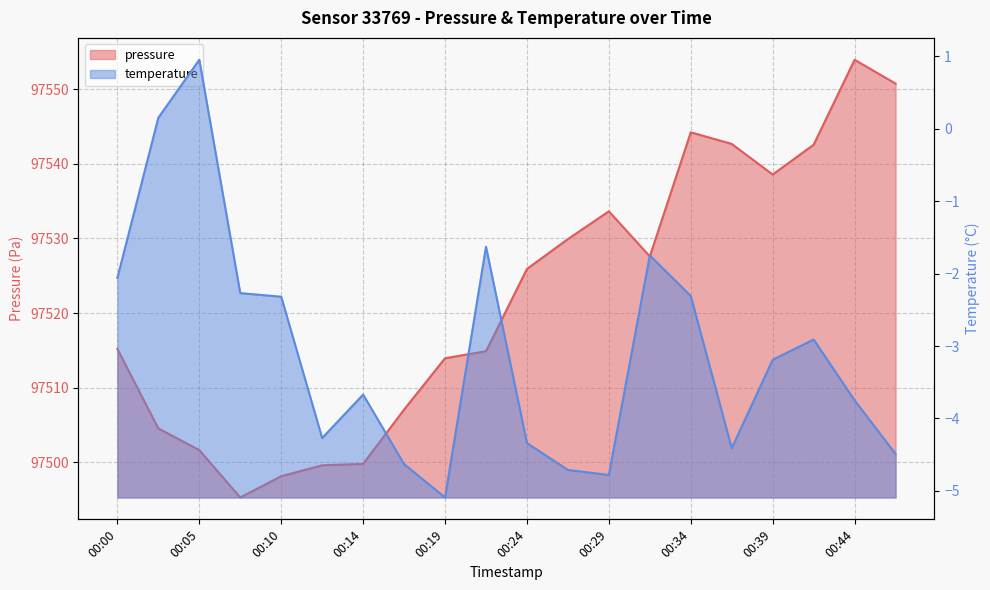

The temperature series shows 0.2 at 00:02. True or false?

False